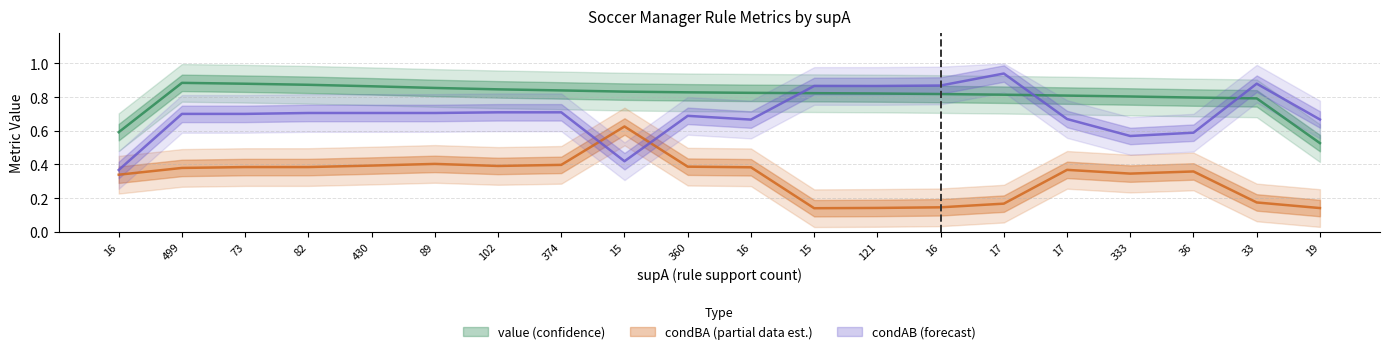

What is the total value across all series at 17?

1.9